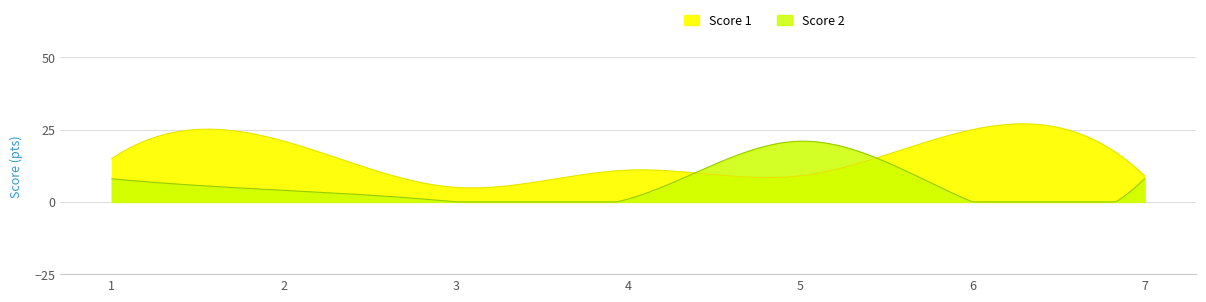

What are all the series names shown in the legend?

Score 1, Score 2